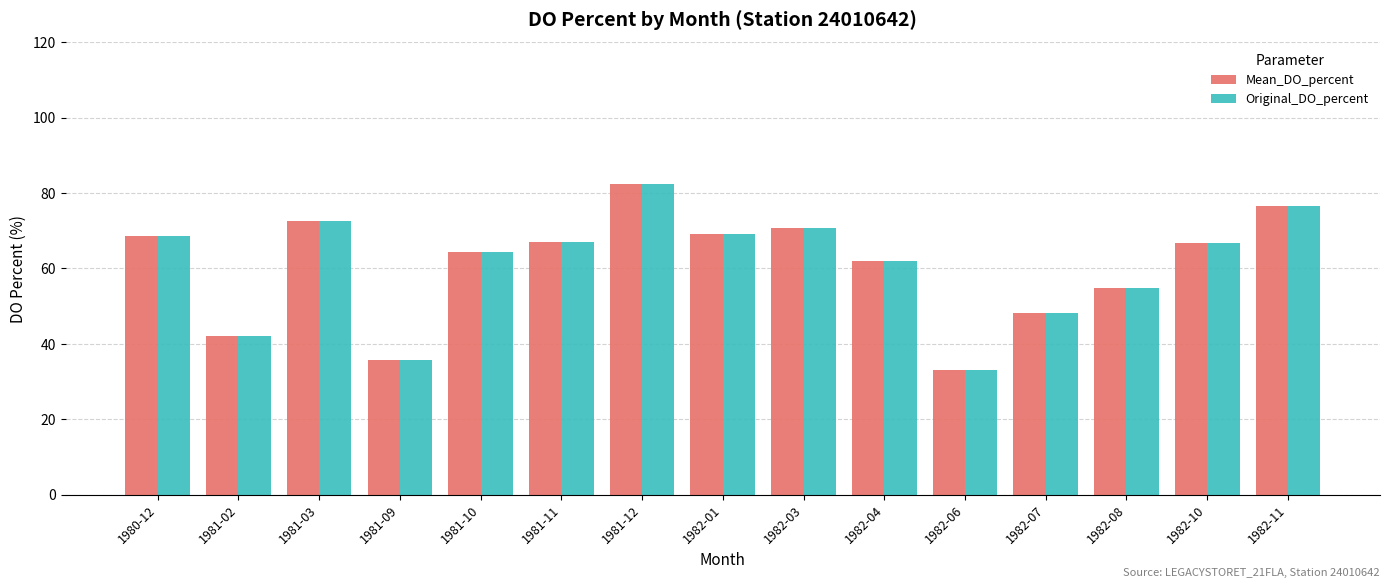

What position from the left is 1981-03?

3